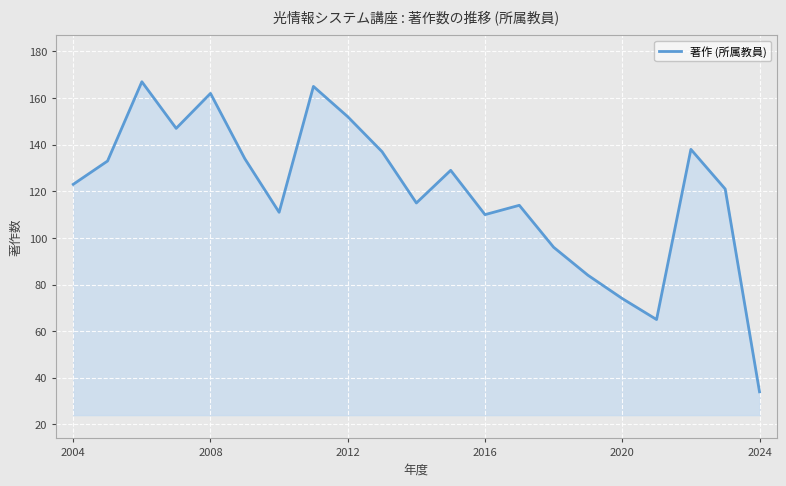

What is the greatest value displayed?

167